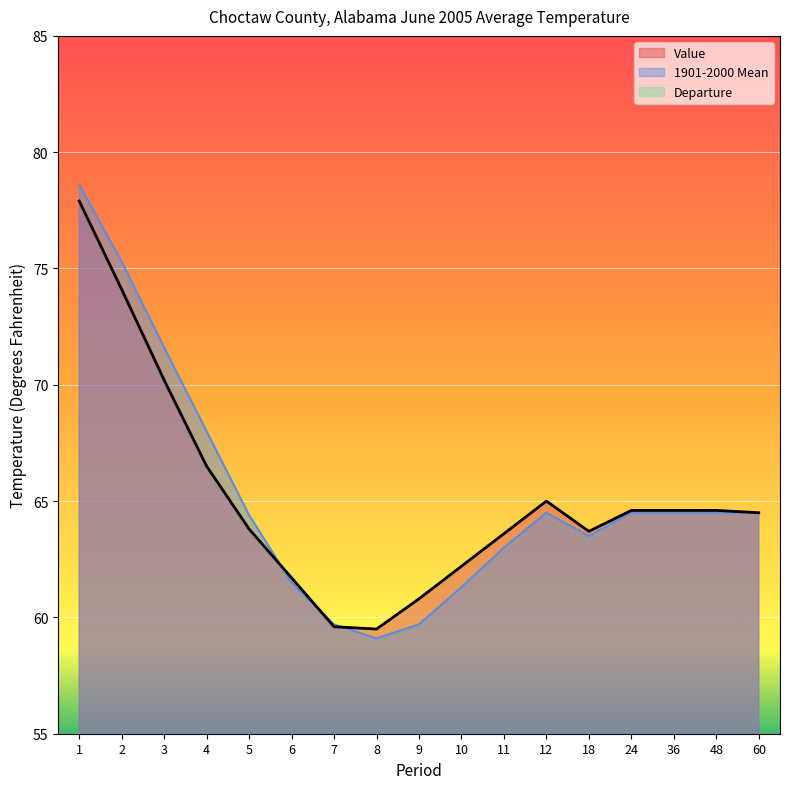

The 1901-2000 Mean series shows 61.3 at 10. True or false?

True